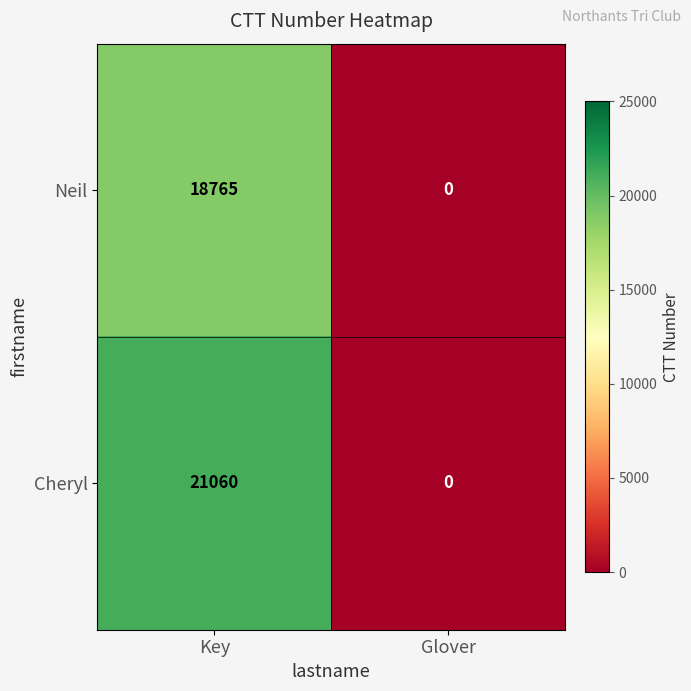

At how many categories does at least one series exceed 15667?

1